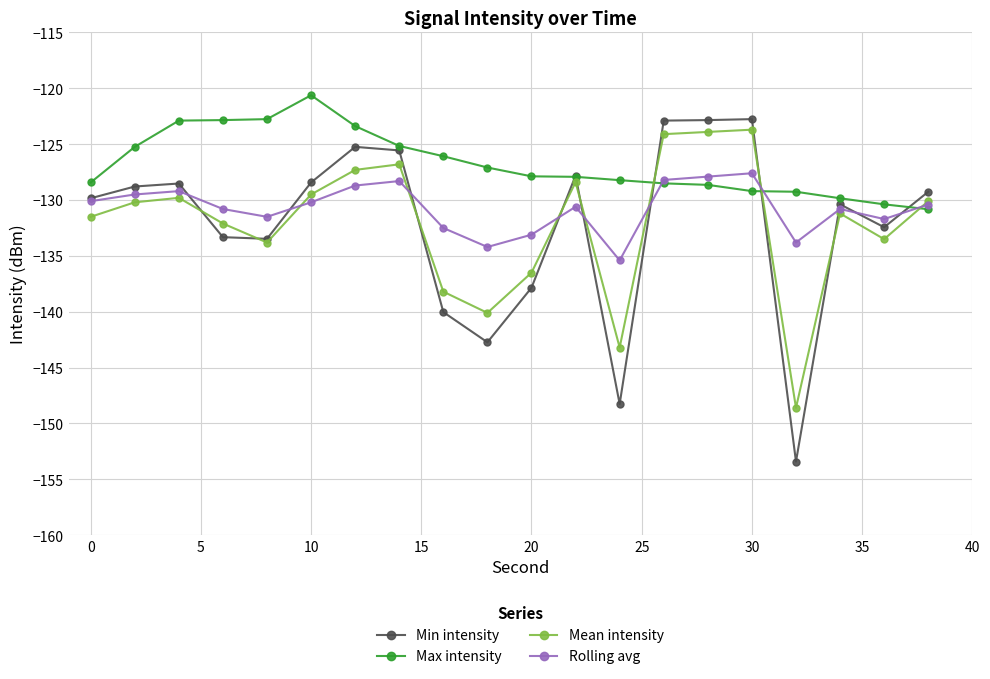

What is the minimum value for Mean intensity?

-148.6